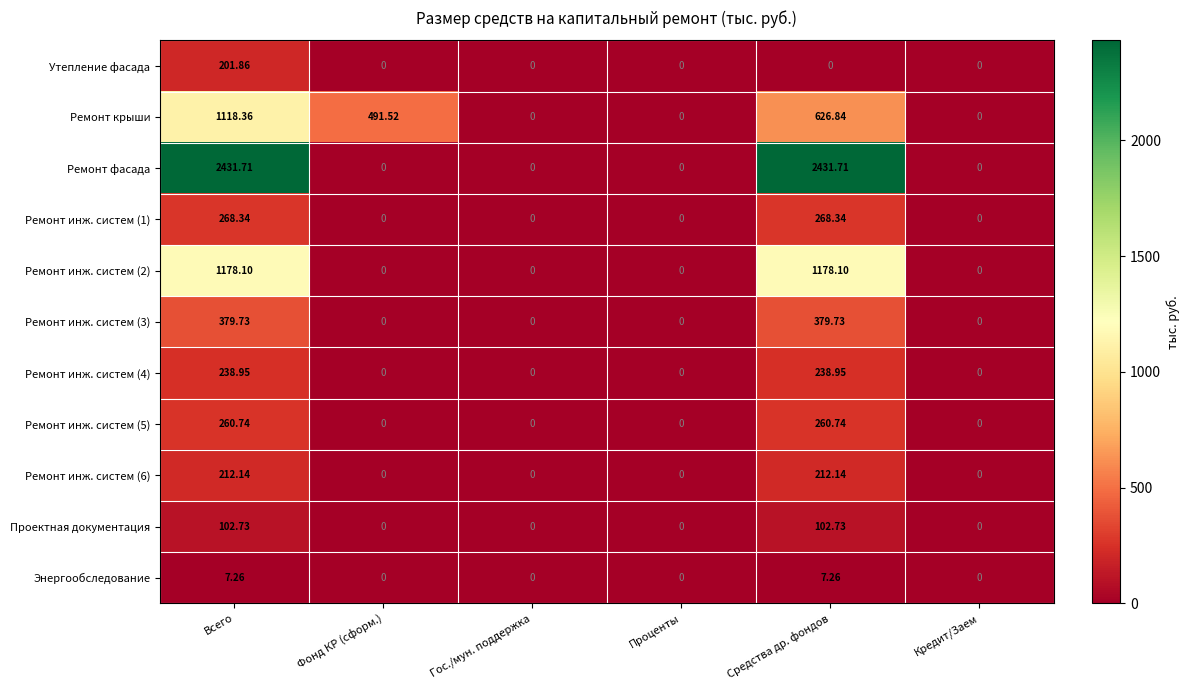

Which series has the largest range (max minus min)?

Ремонт фасада